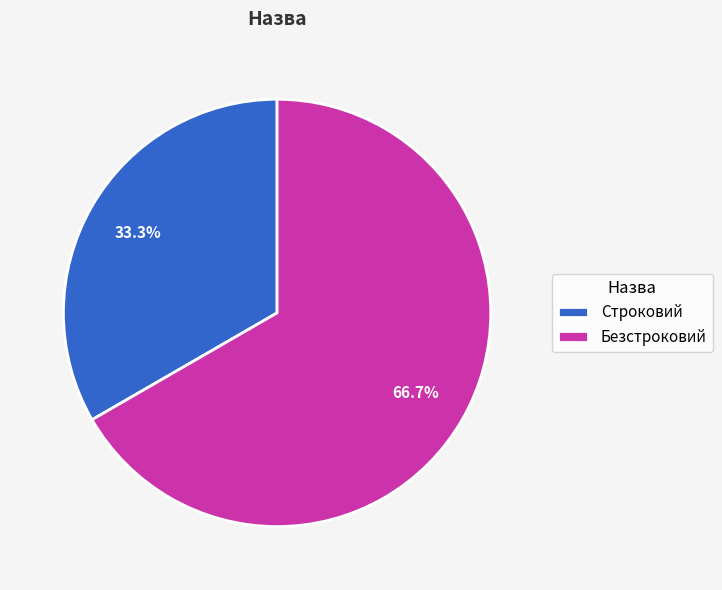

To the nearest percent, what is the difference between the largest and smallest slice percentages?

33%